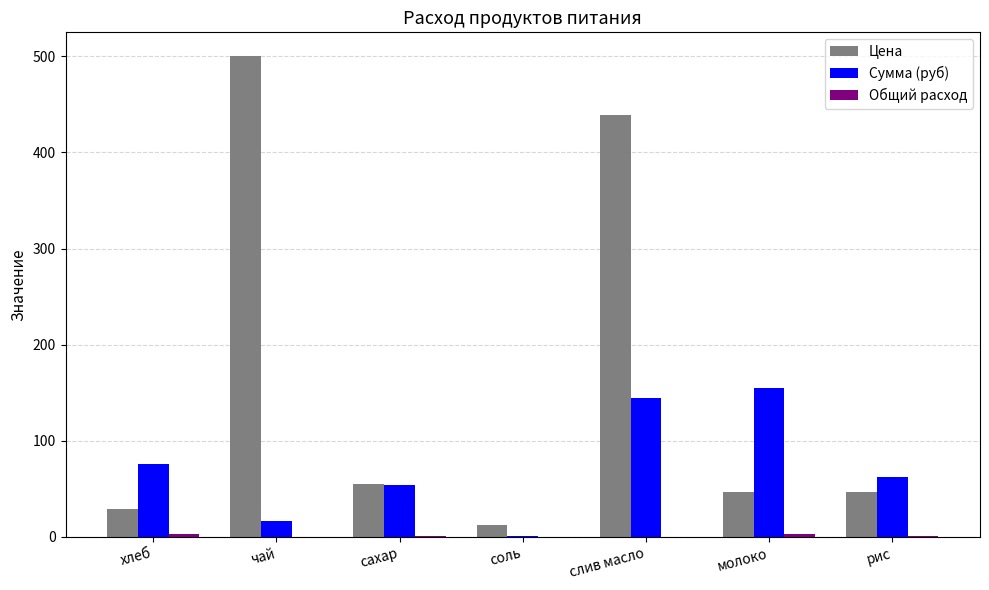

Between слив масло and молоко, which series saw the biggest shift?

Цена